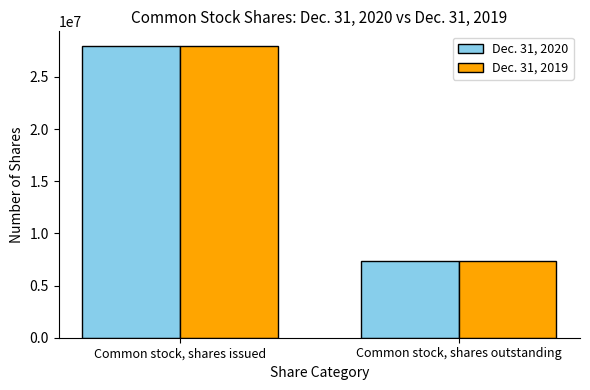

What is the total value across all series at Common stock, shares outstanding?

14724092